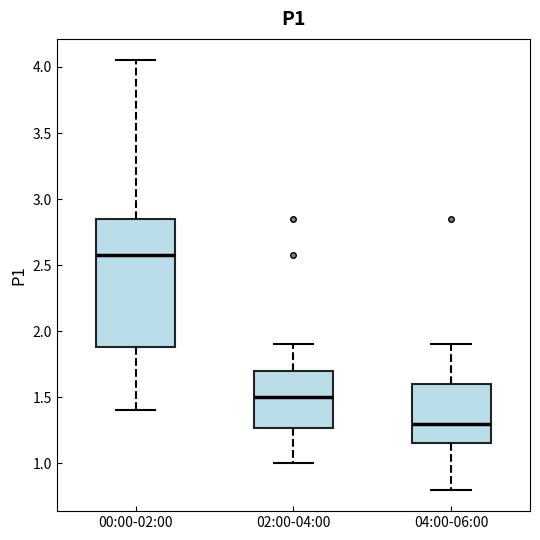

Comparing the boxes themselves (not the whiskers), which one is the tallest?

00:00-02:00